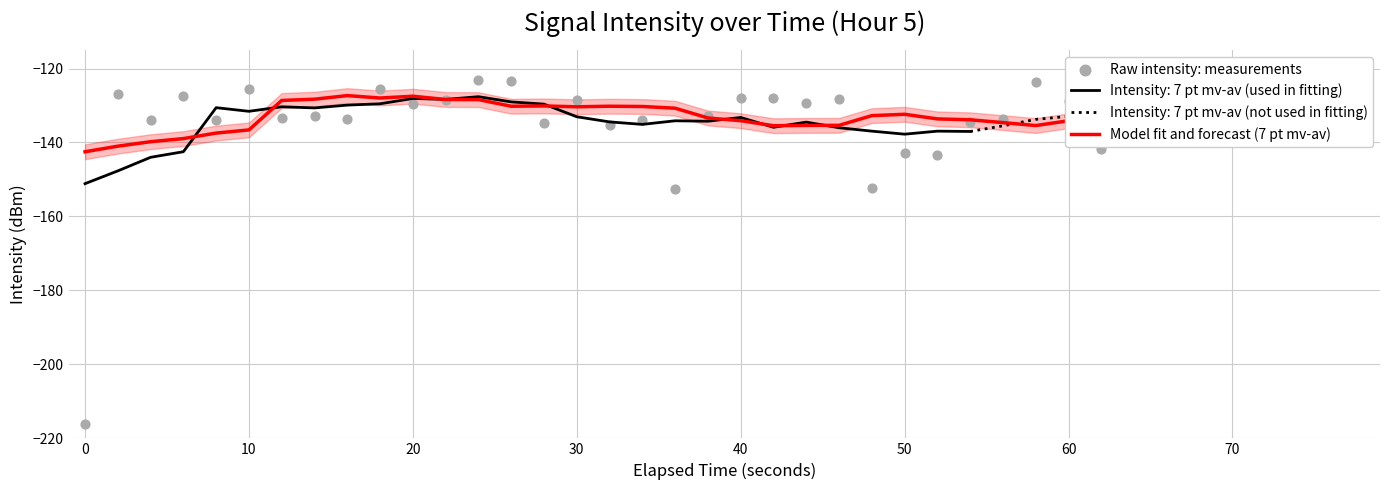

What is the highest value of the Model fit and forecast (7 pt mv-av) series?

-127.3